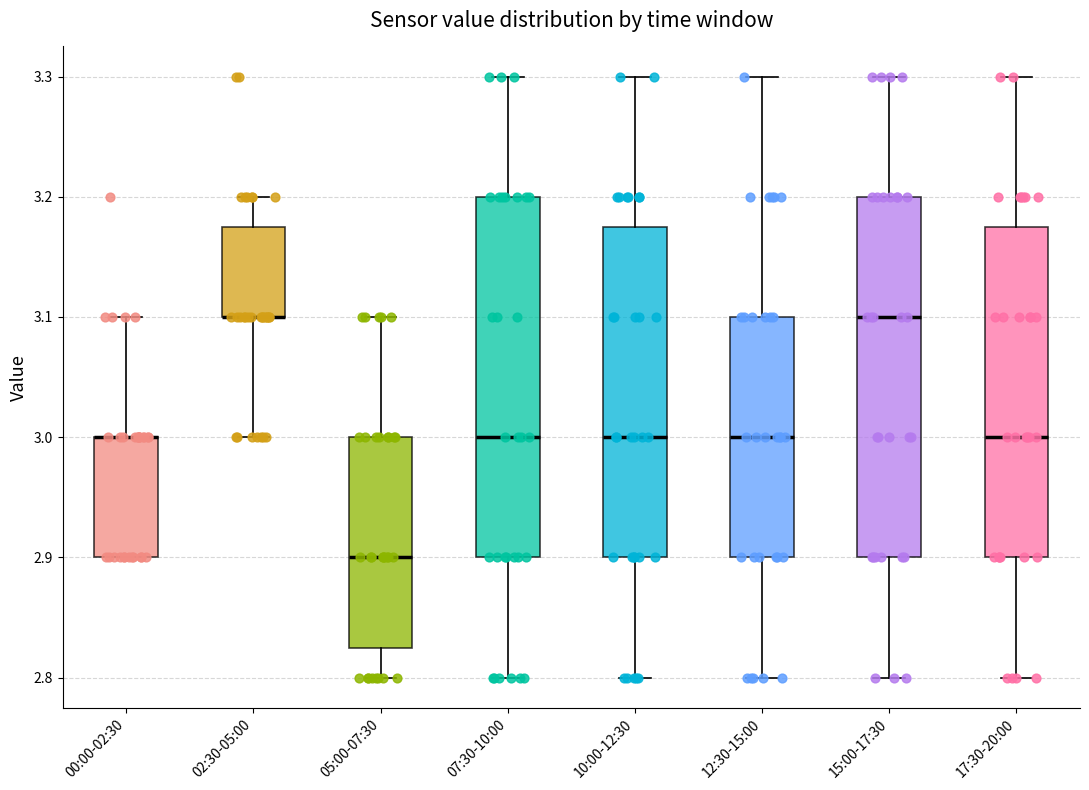

Reading left to right, read every box against the y-axis: the position of its median line, the range the box covers, and the ends of its whiskers. The values are not printed on the chart, so give them approximately, as read against the axis.

00:00-02:30: median 3.00 (drawn on the box's upper edge), box 2.90 to 3.00, whiskers 2.90 to 3.10
02:30-05:00: median 3.10 (drawn on the box's lower edge), box 3.10 to 3.18, whiskers 3.00 to 3.20
05:00-07:30: median 2.90, box 2.83 to 3.00, whiskers 2.80 to 3.10
07:30-10:00: median 3.00, box 2.90 to 3.20, whiskers 2.80 to 3.30
10:00-12:30: median 3.00, box 2.90 to 3.18, whiskers 2.80 to 3.30
12:30-15:00: median 3.00, box 2.90 to 3.10, whiskers 2.80 to 3.30
15:00-17:30: median 3.10, box 2.90 to 3.20, whiskers 2.80 to 3.30
17:30-20:00: median 3.00, box 2.90 to 3.18, whiskers 2.80 to 3.30